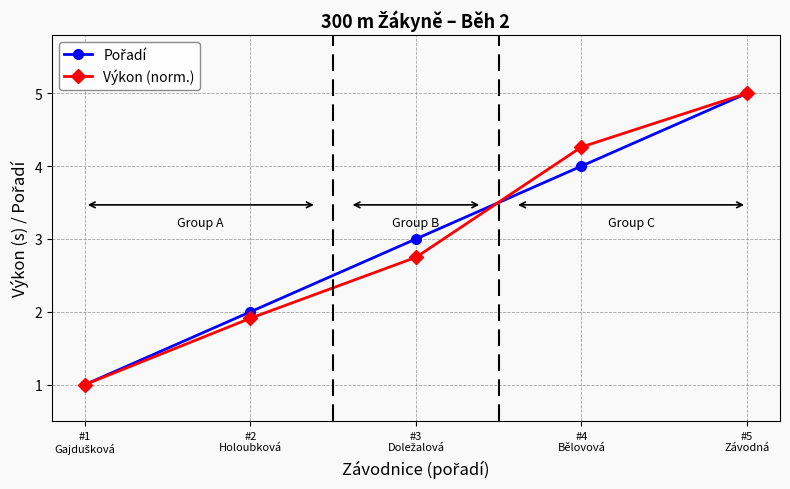

True or false: Výkon (norm.) has more than 2 interior local peaks.

False